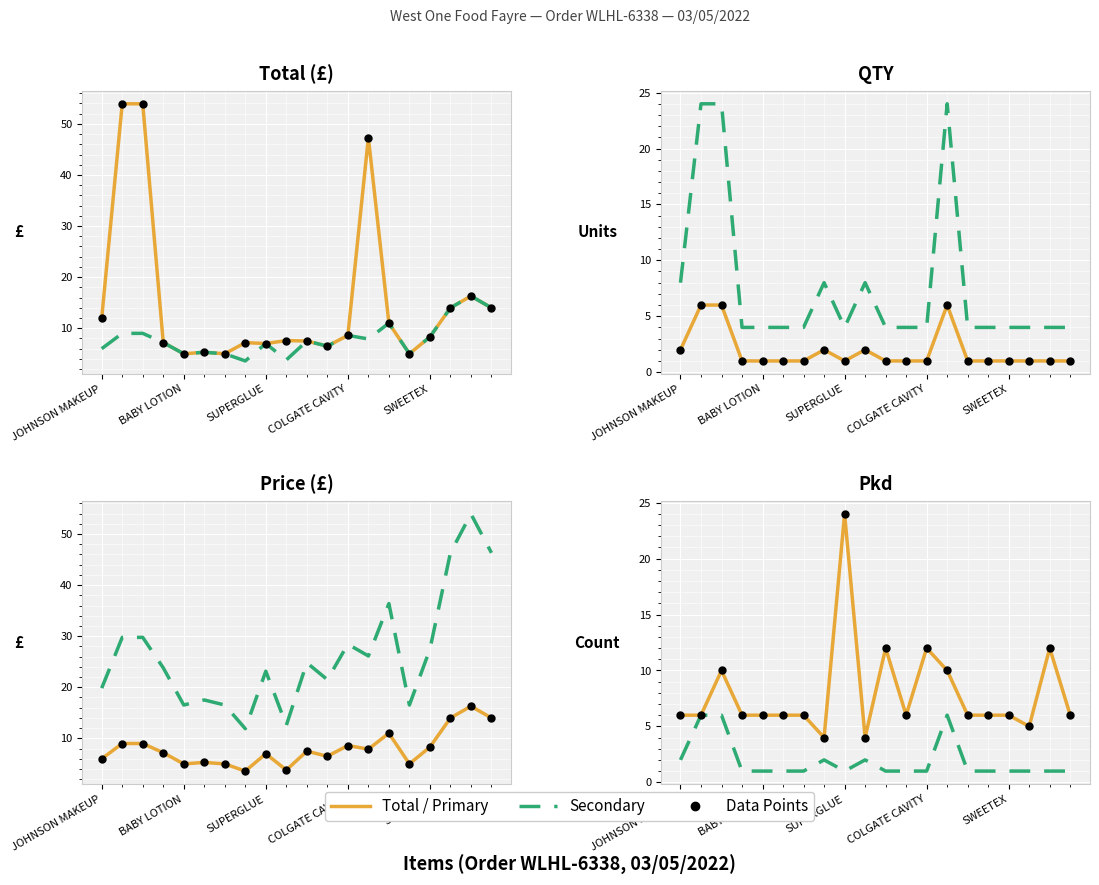

Is the value of Price at 10 greater than the value of Total (scaled) at 11?

No